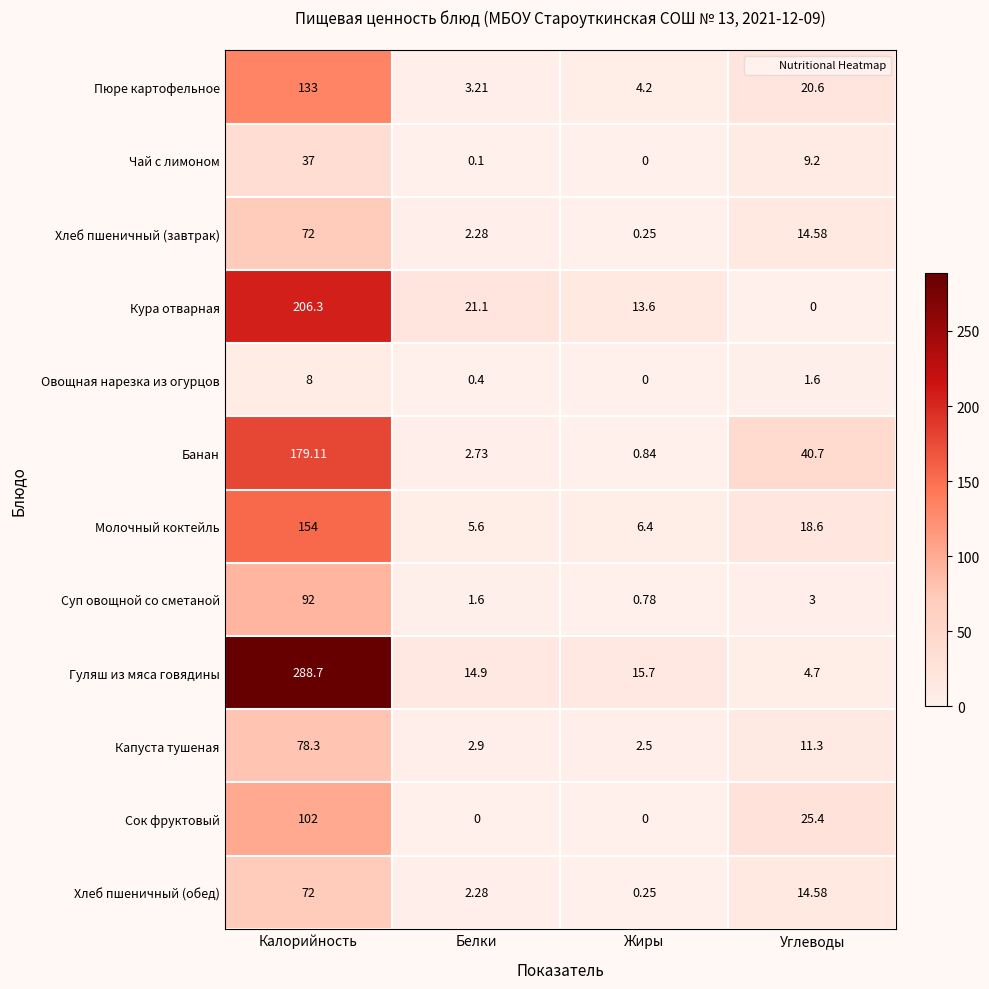

At which label does Хлеб пшеничный (завтрак) first exceed 14?

Калорийность